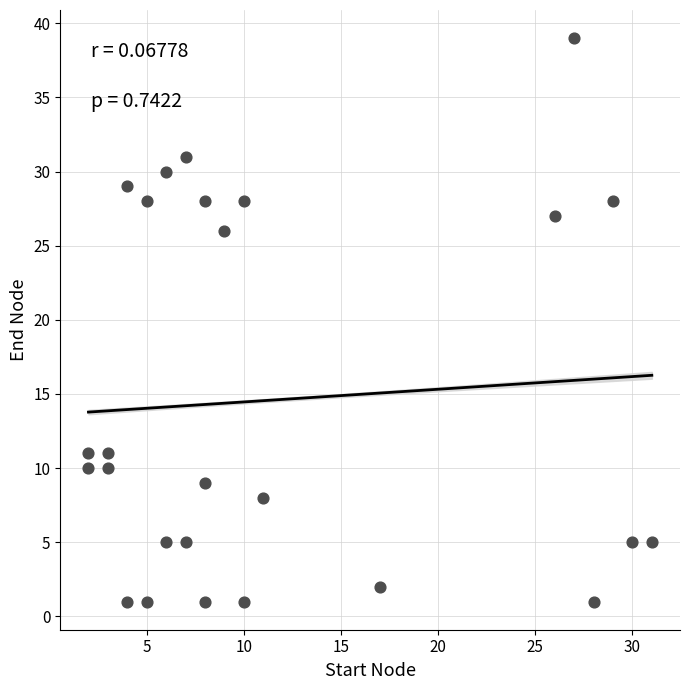

What Y value in the scatter plot is closest to 20?

26